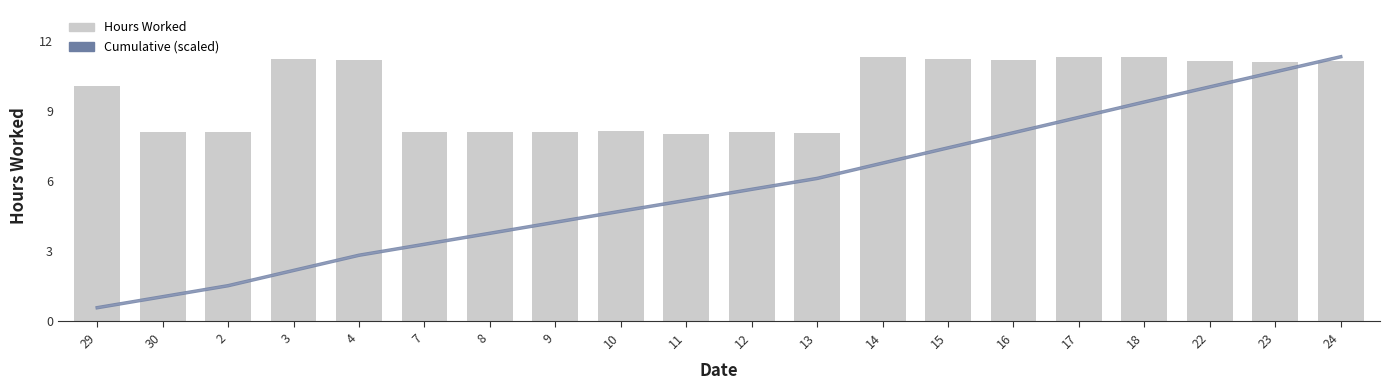

What is the difference between the maximum and minimum values in the Hours Worked series?

3.3